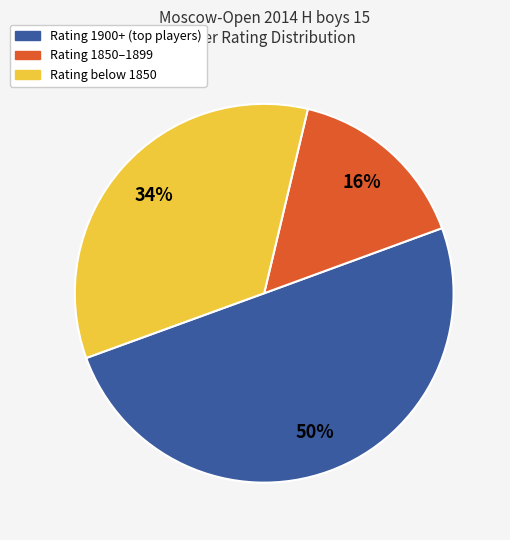

To the nearest percent, what is the average slice percentage?

33%